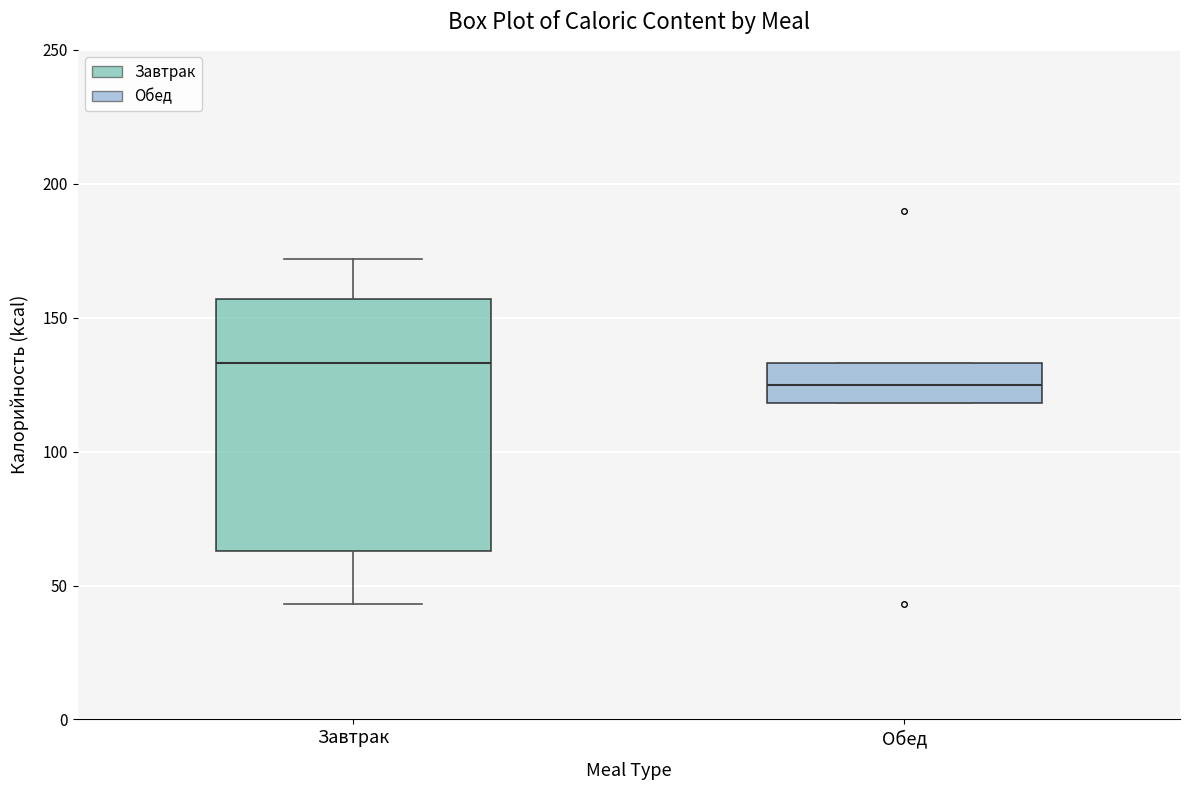

Reading left to right, transcribe this box plot: for each box, give where its median line is, the range the box spans, and where its two whiskers end, as read against the y-axis. The values are not printed on the chart, so give them approximately, as read against the axis.

Завтрак: median 135, box 65 to 155, whiskers 45 to 170
Обед: median 125, box 120 to 135, whiskers 120 to 135